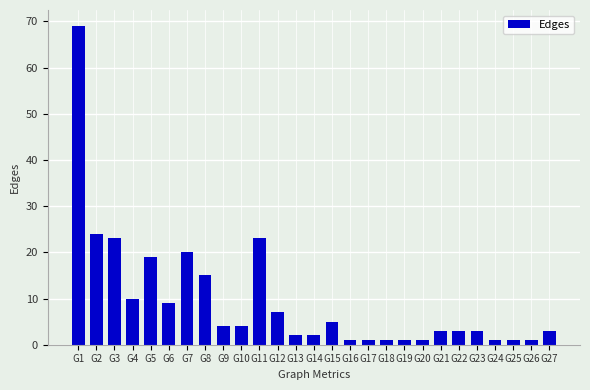

What is the change in value from G15 to G23?

-2